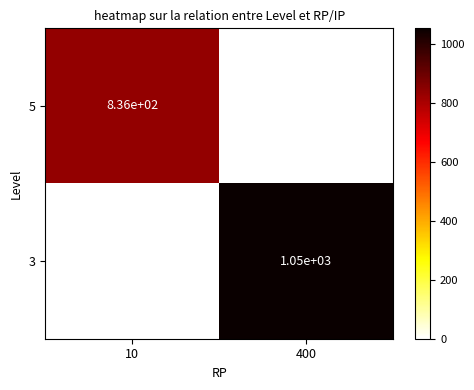

True or false: 3 has a value of 332 at 400.

False